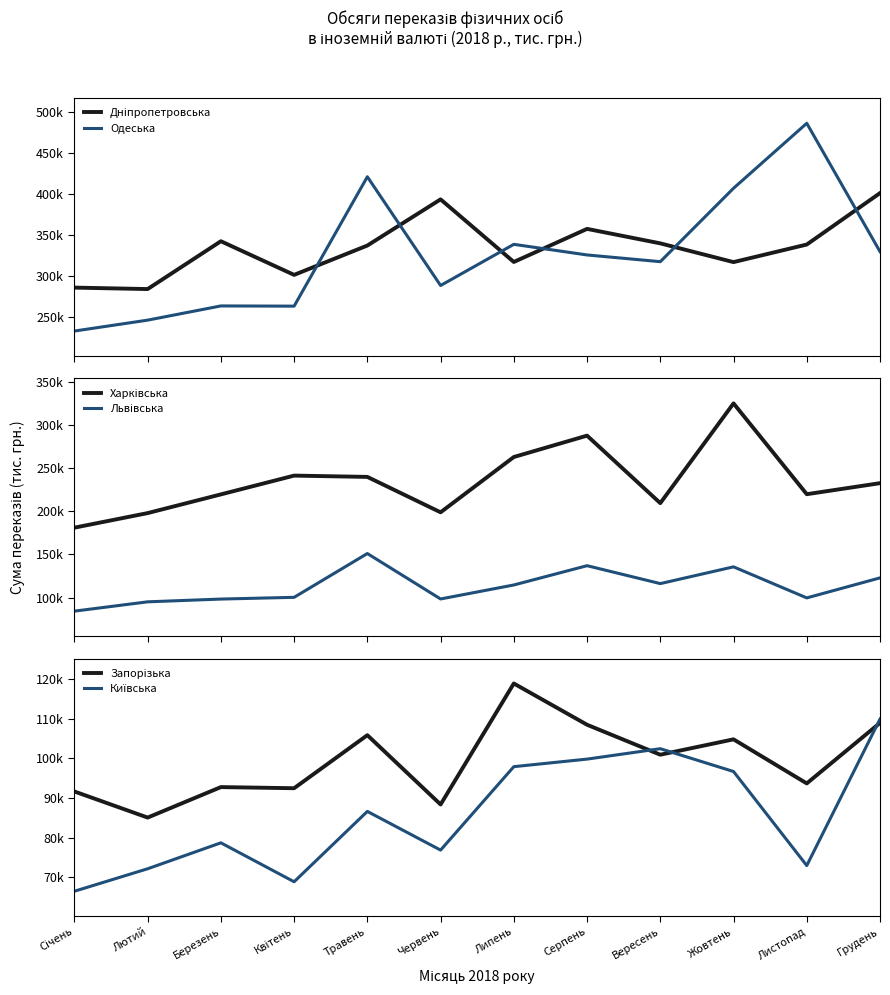

What position from the right is Січень?

12